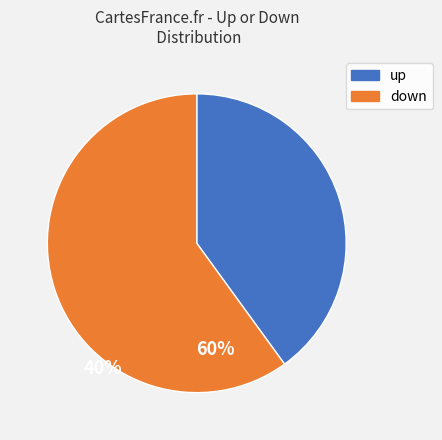

Approximately how many times larger is the value at up compared to down?

0.7